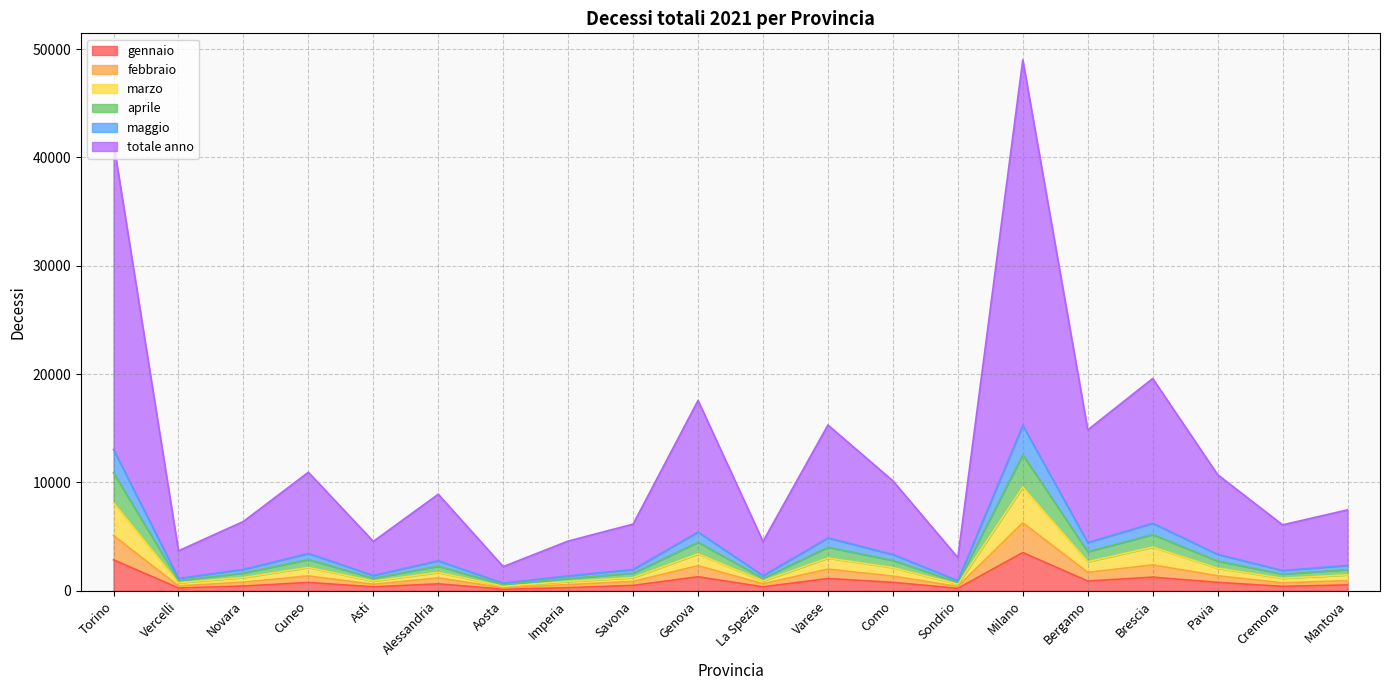

At which label does marzo first exceed 1698?

Torino